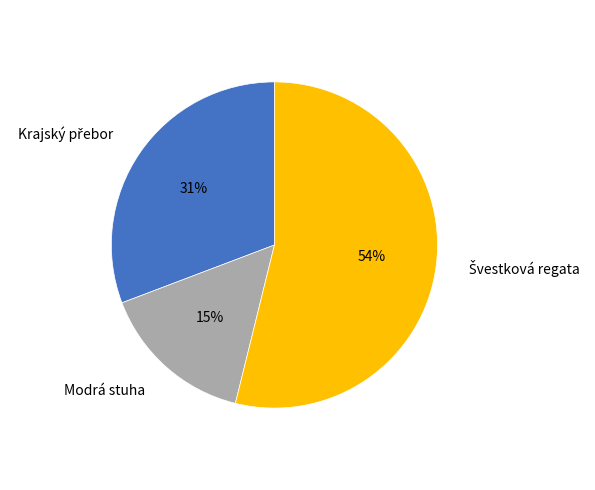

What percentage is the Modrá stuha slice, to the nearest percent?

15%